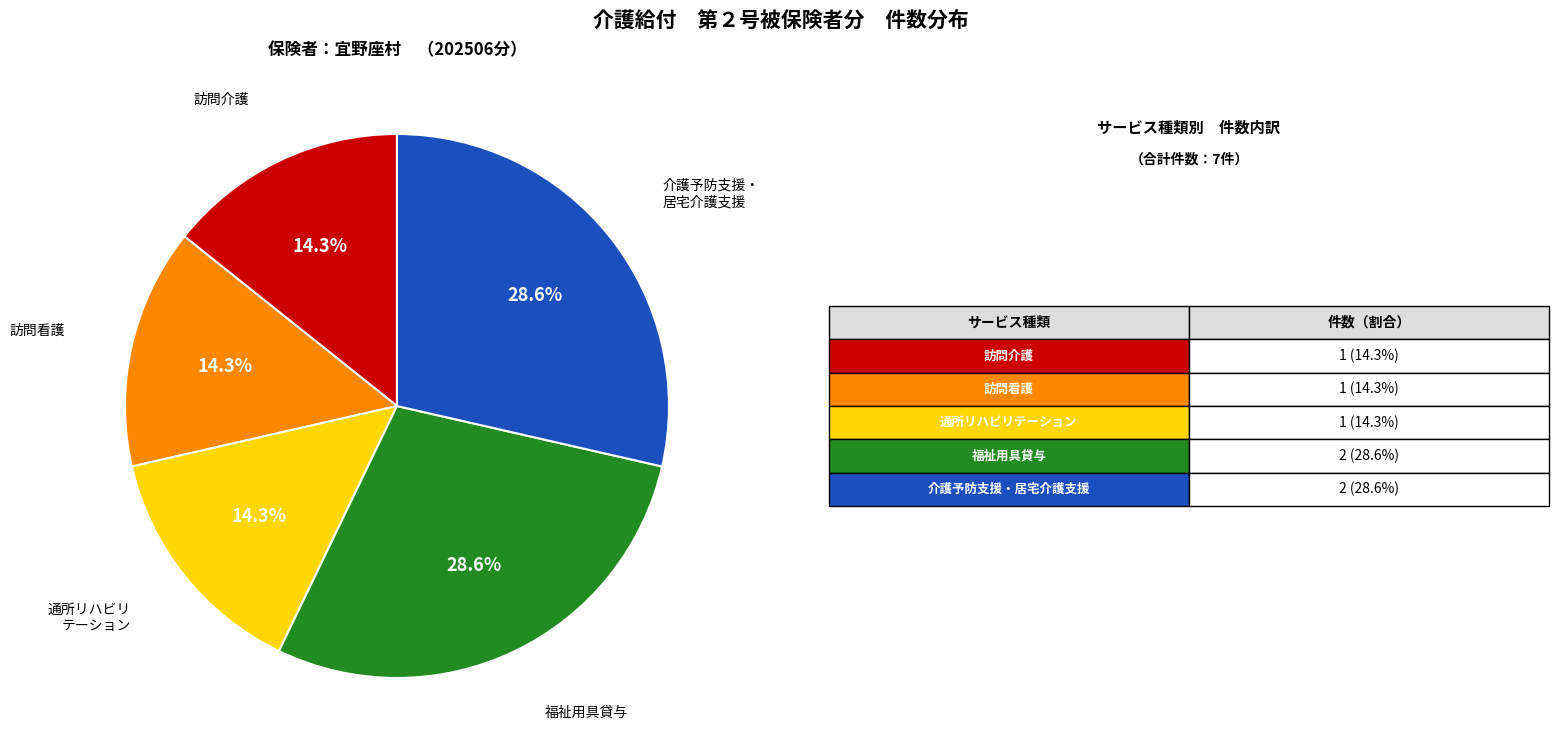

Is there a majority slice in this chart?

No